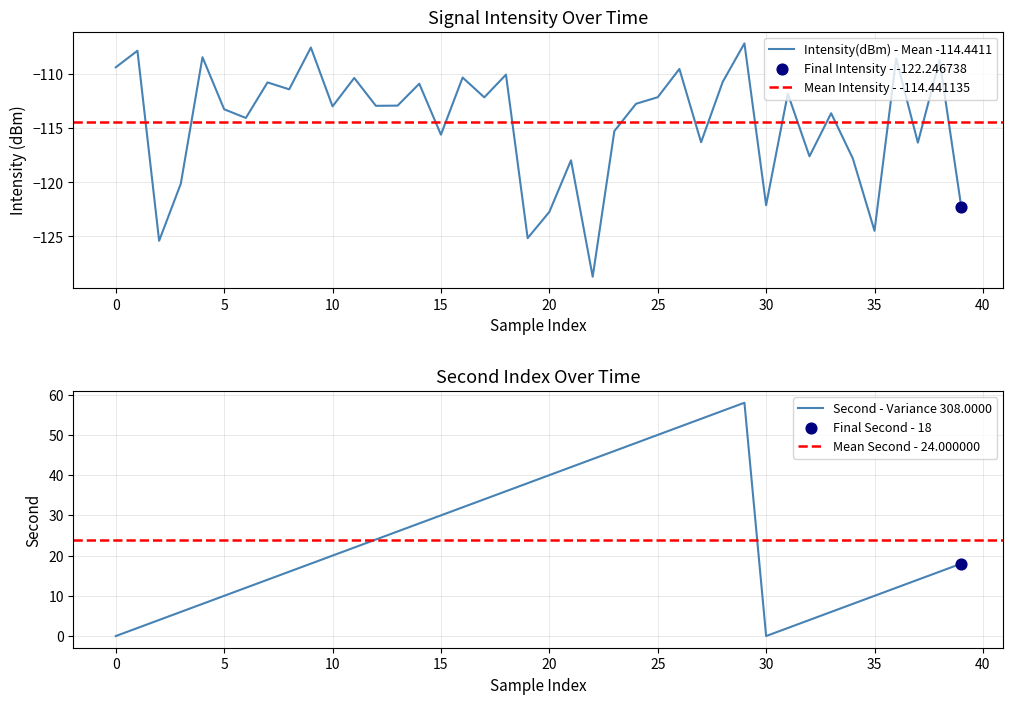

What are all the series names shown in the legend?

intensity(dBm), second